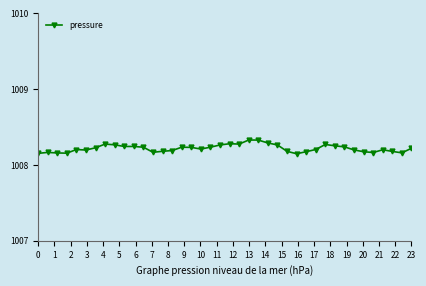

How many values are between 1008 and 1009?

40